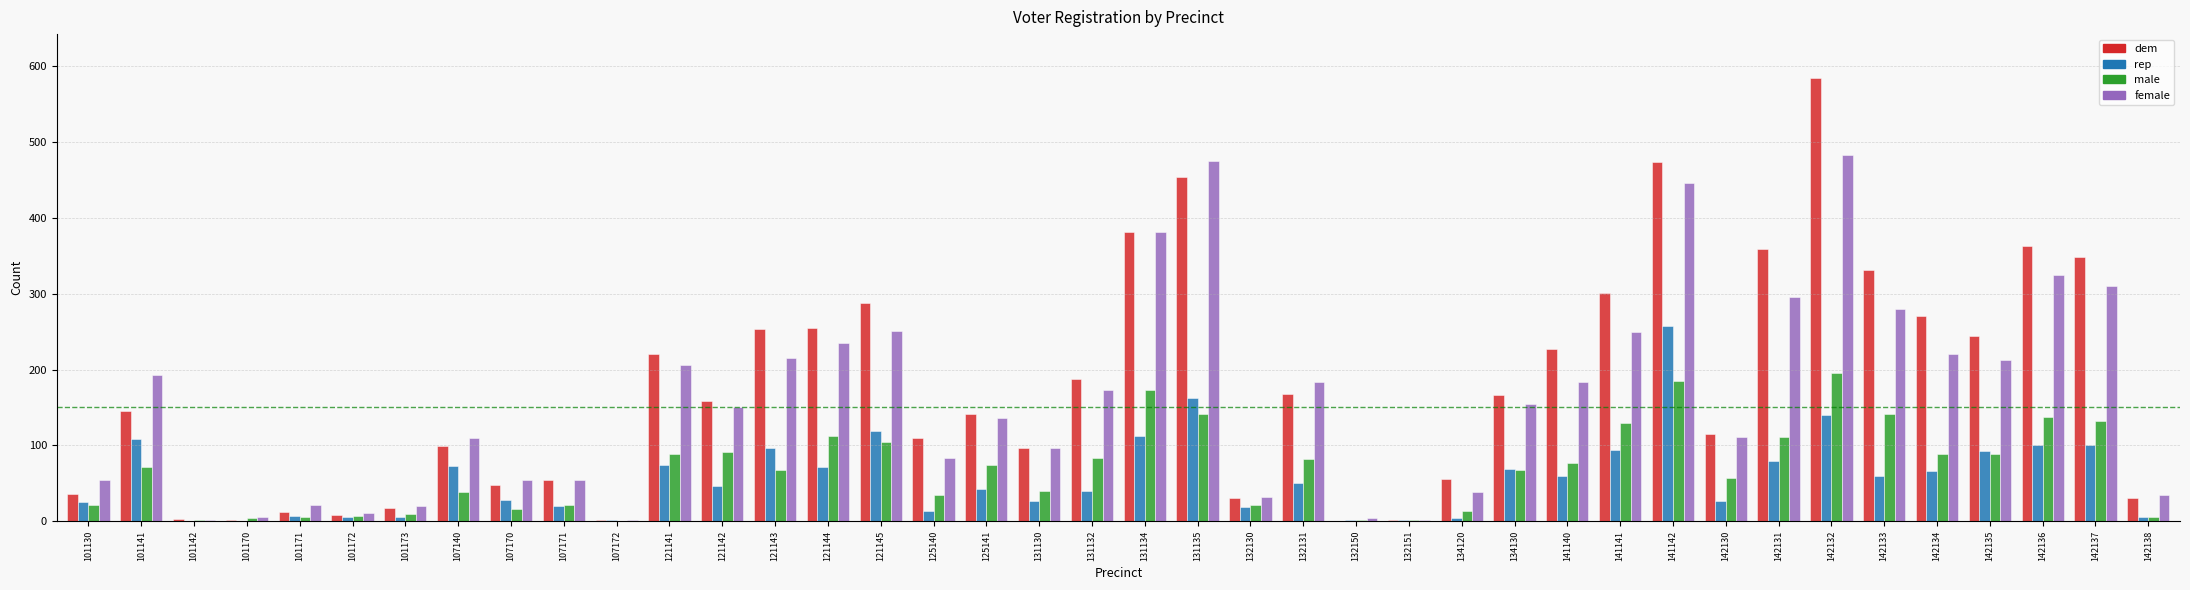

What is the sum of all male values?

2743